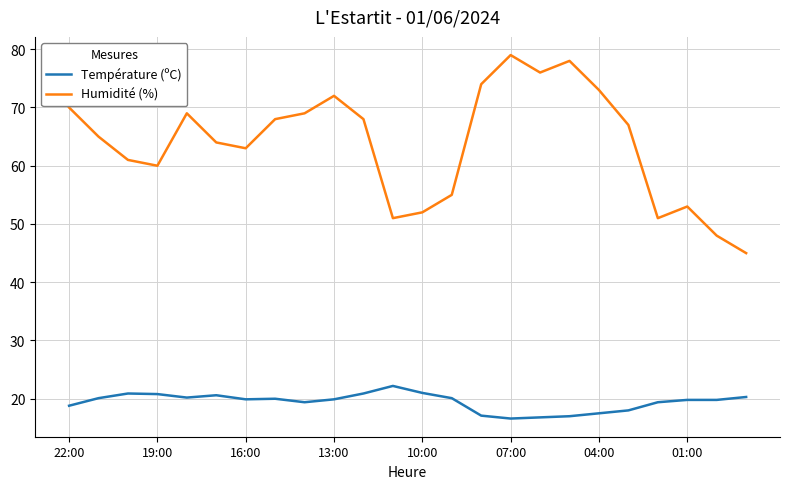

Which series has the widest spread of values?

Humidité (%)